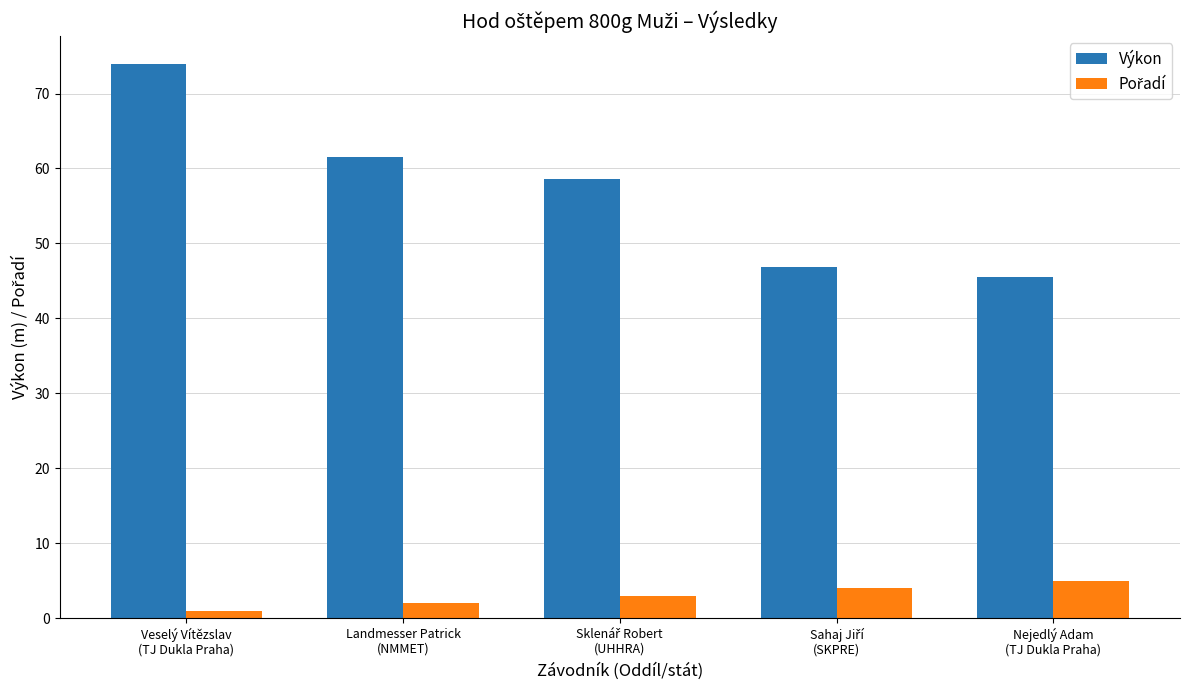

What is the greatest value displayed?

74.0